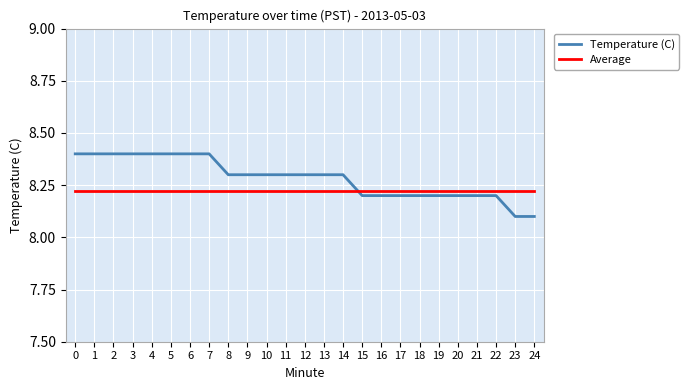

Which series has the widest spread of values?

Temperature (C)